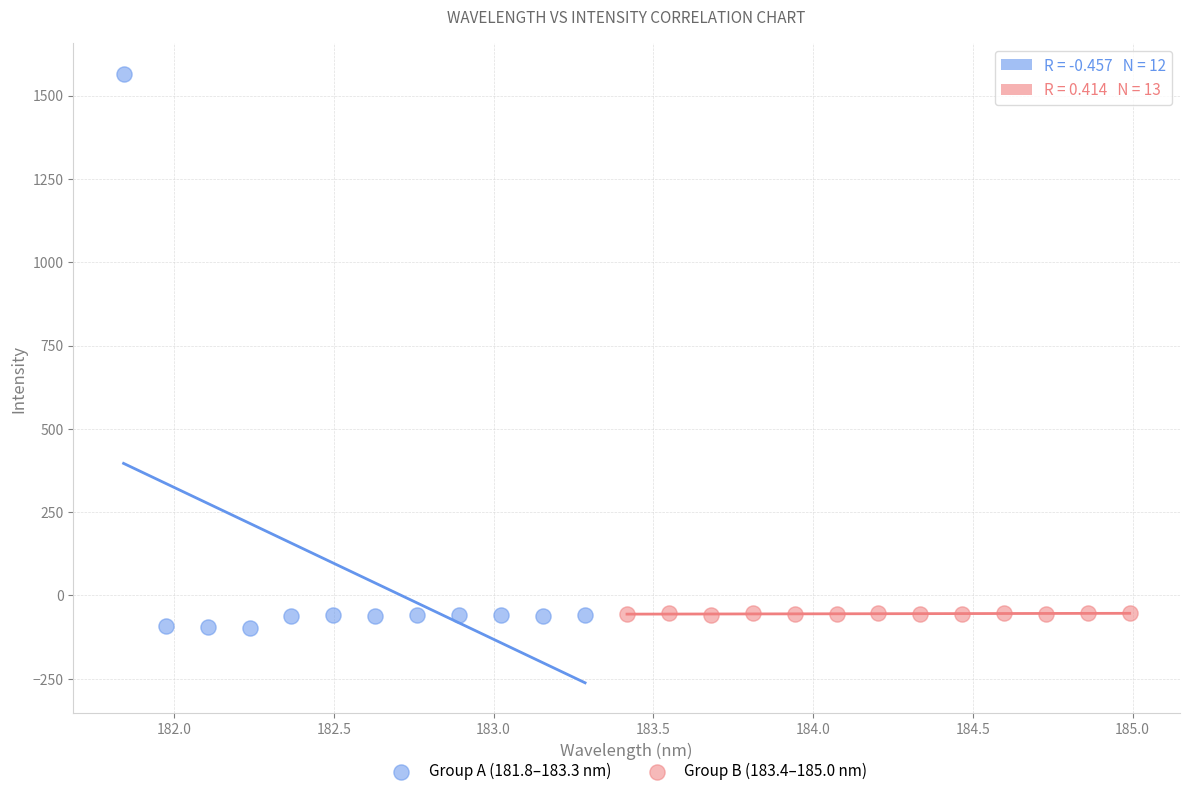

Which series contains the highest Y value?

Group A (181.8–183.3 nm)